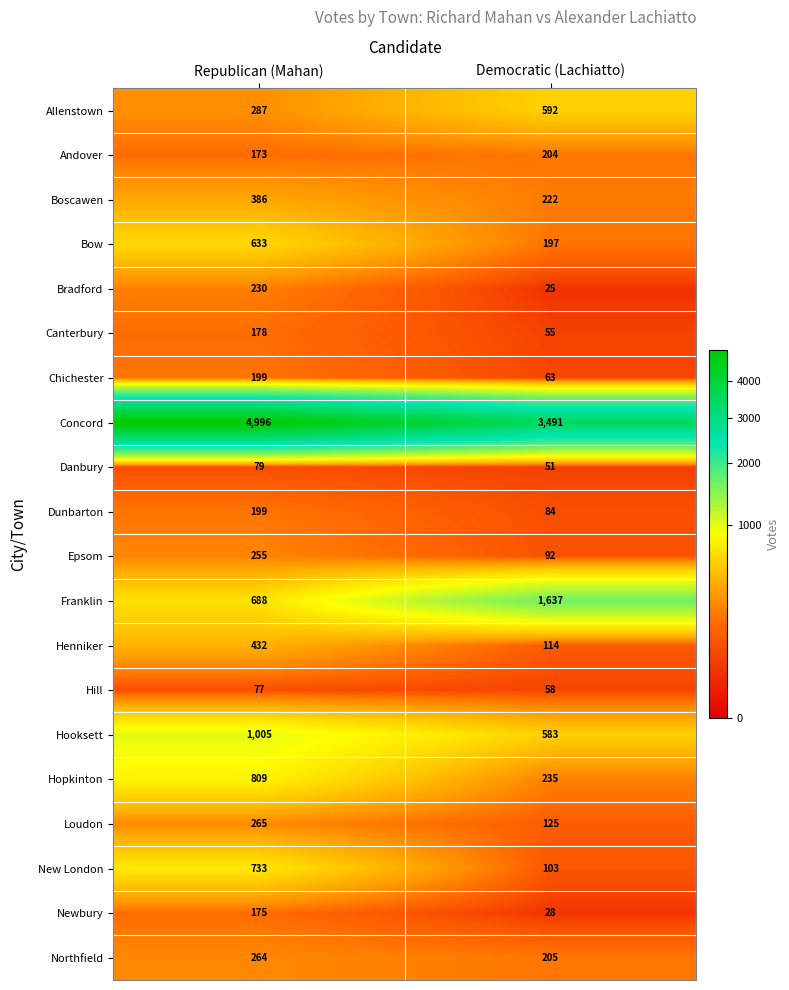

What is the spread (max minus min) of values at Democratic (Lachiatto)?

3466